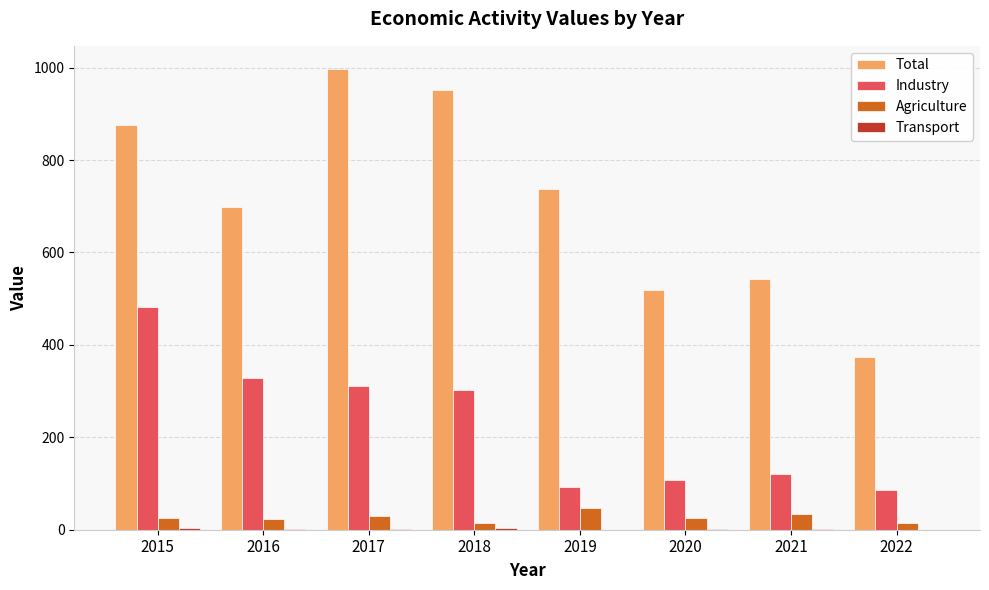

Which series has the largest total across all categories?

Total